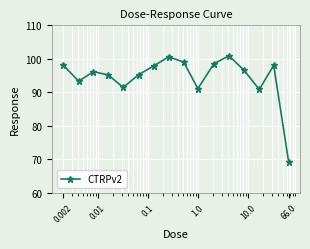

True or false: there are more than 0 points higher than both neighbors.

True